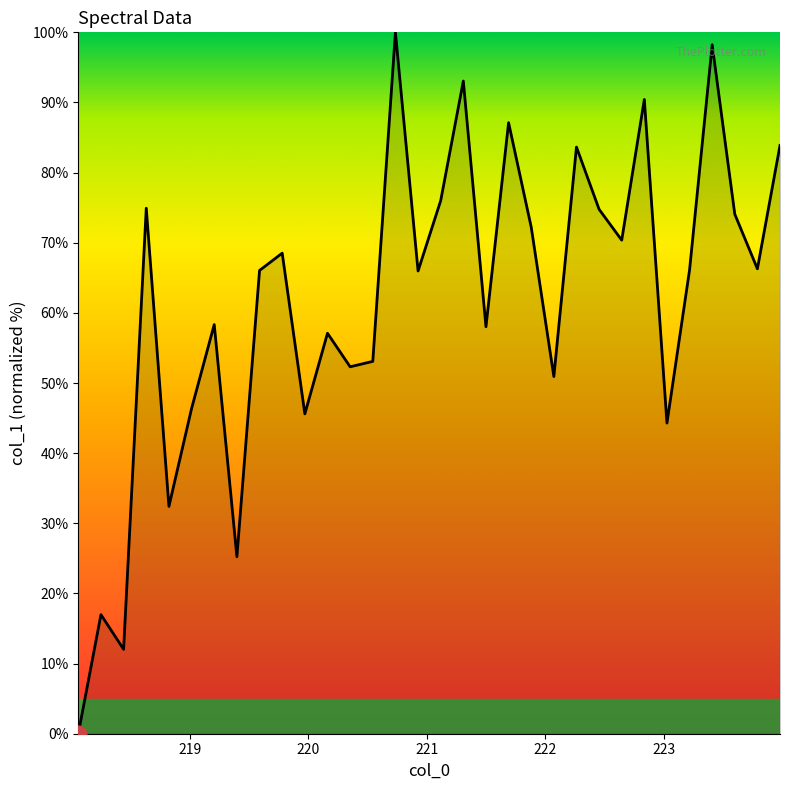

What is the greatest value displayed?

100.0